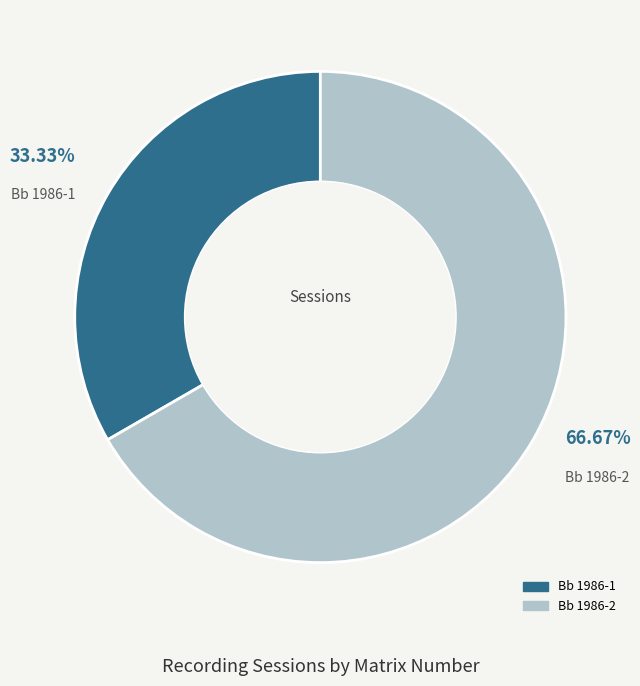

How many segments does this pie chart have?

2